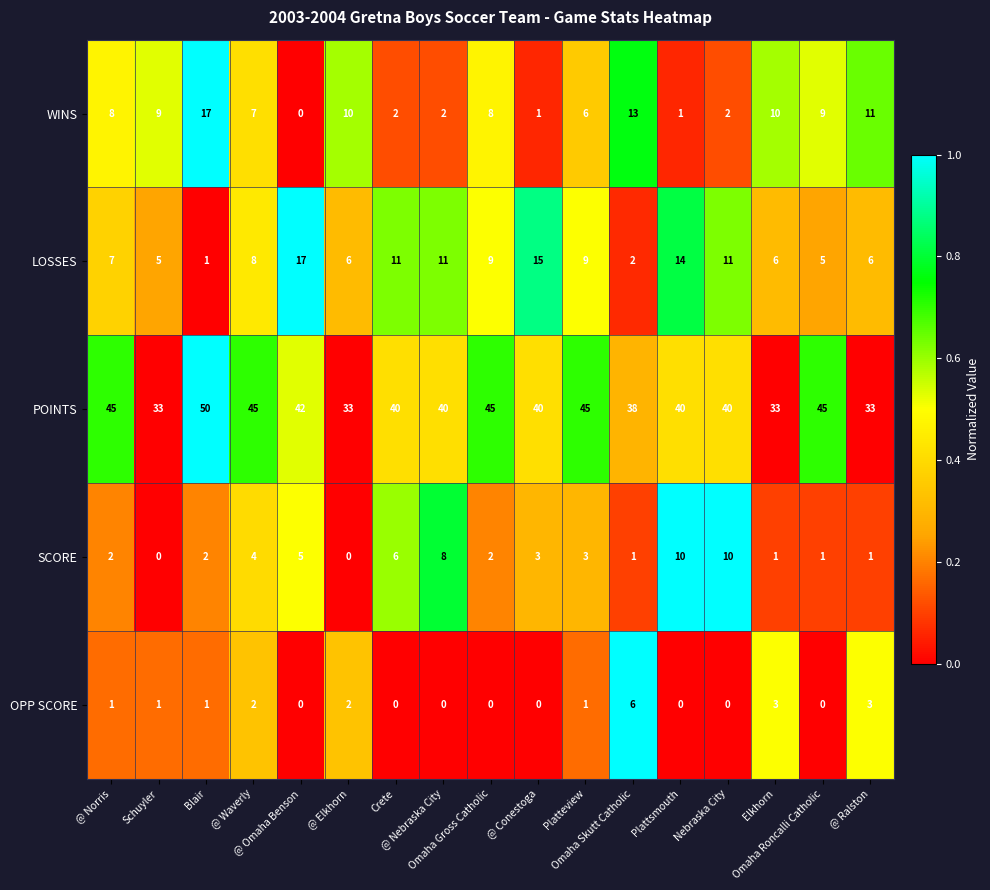

What is the maximum value shown in the chart?

50